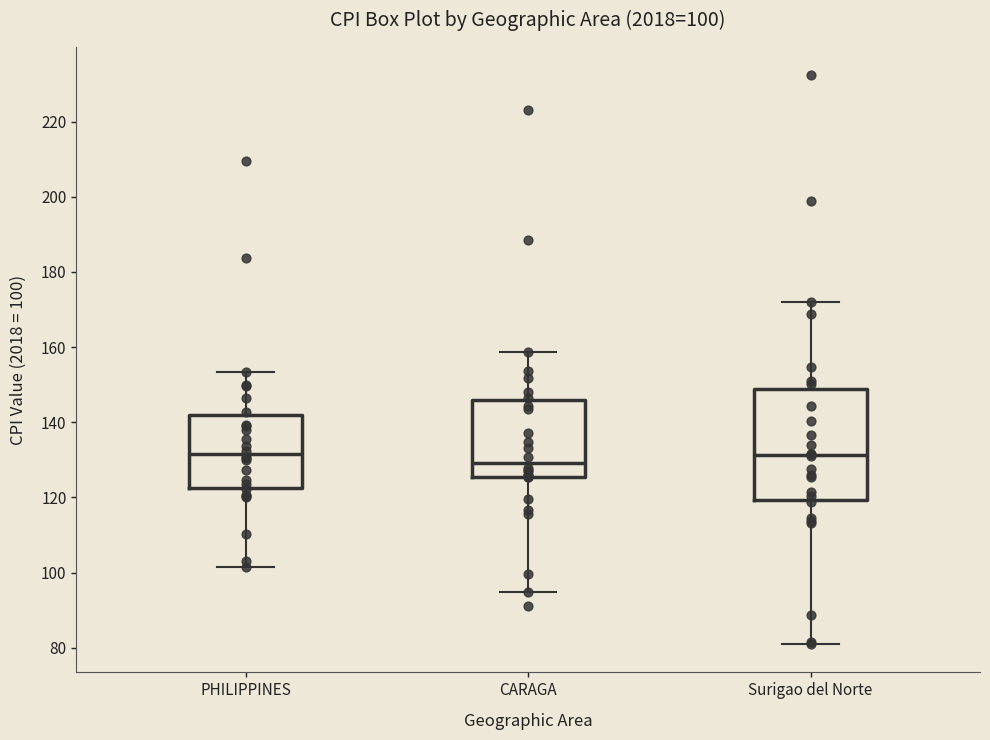

Which box has the lowest median line?

CARAGA